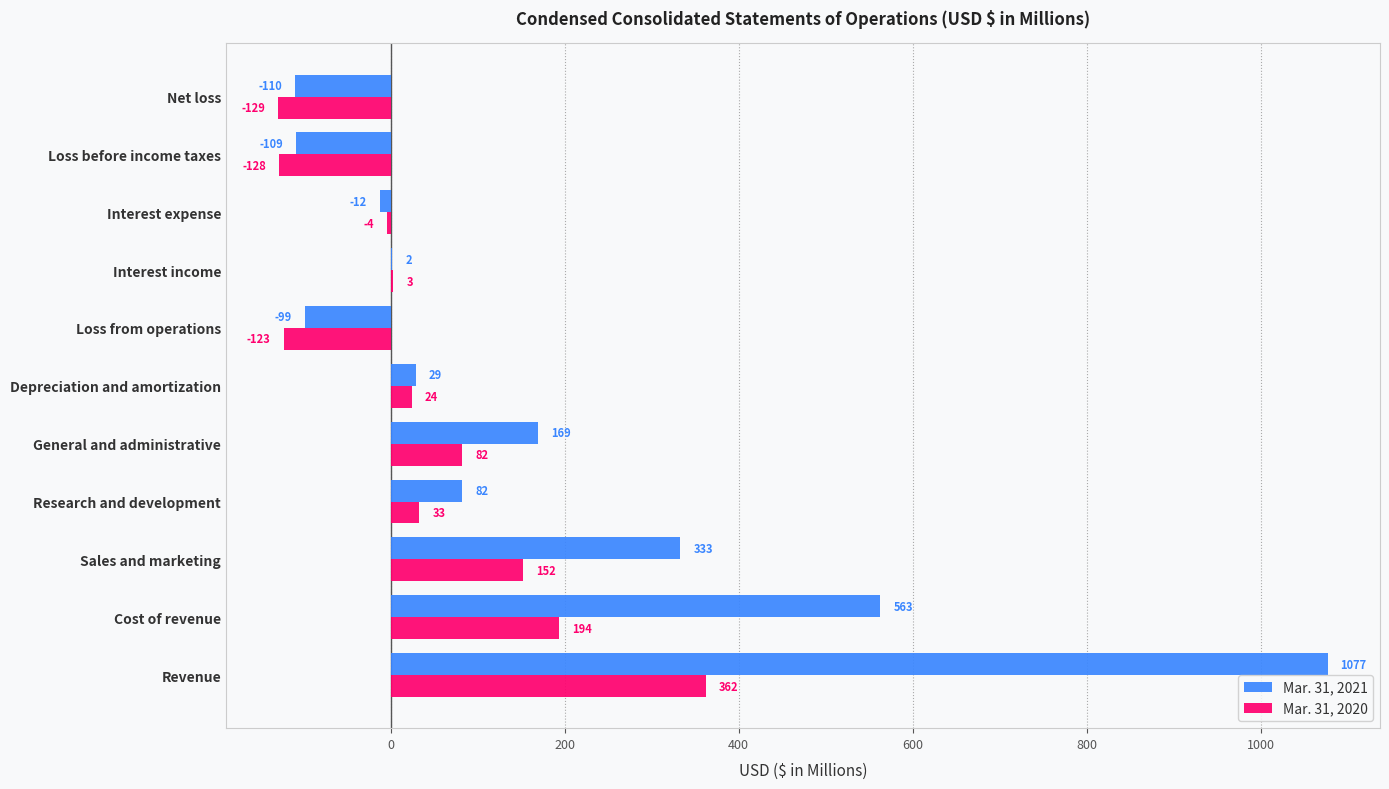

What is the sum of all Mar. 31, 2020 values?

466